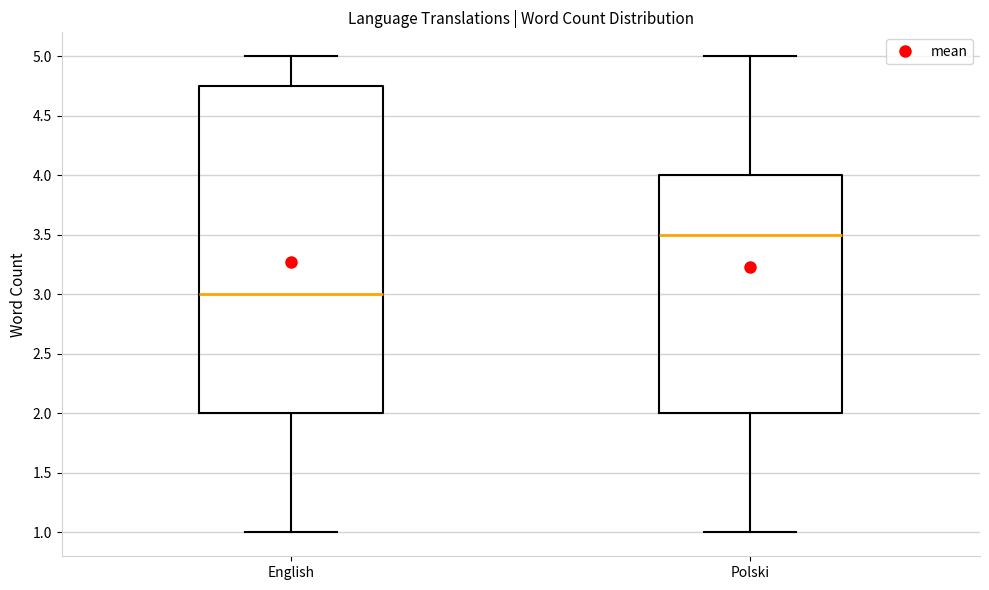

Comparing the boxes themselves (not the whiskers), which one is the tallest?

English